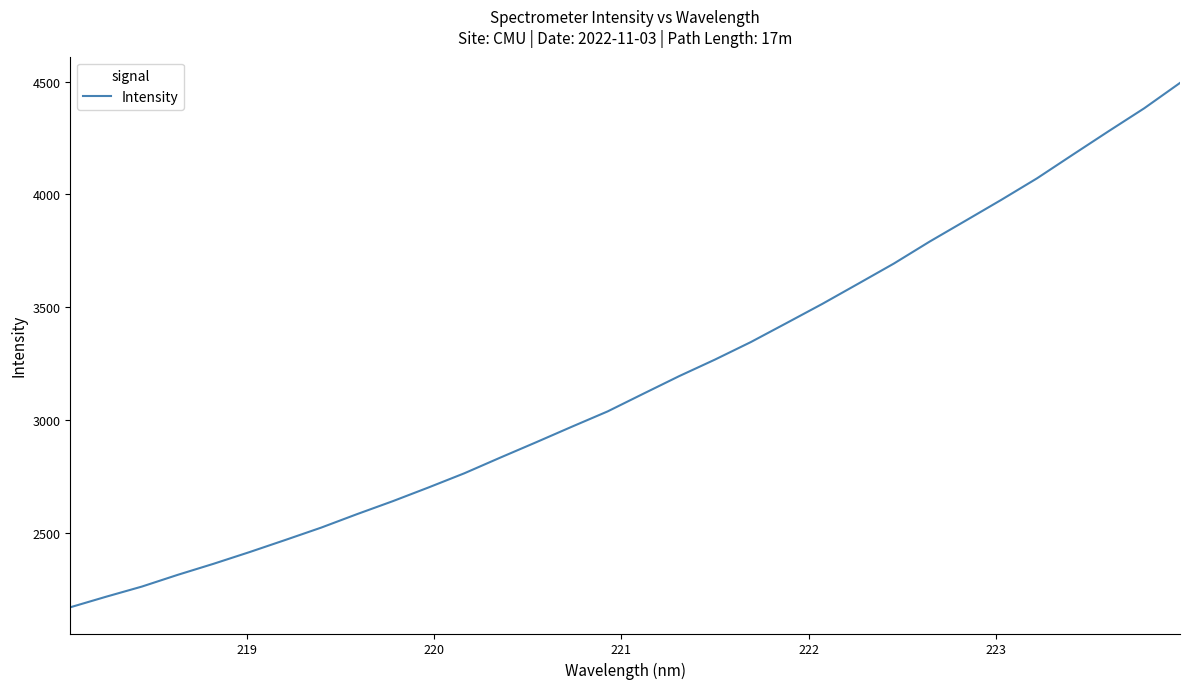

What is the difference between the maximum and minimum values?

2325.0